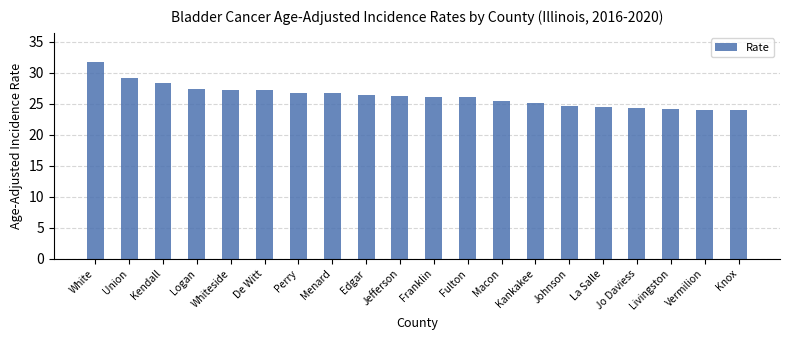

What is the average value?

26.3